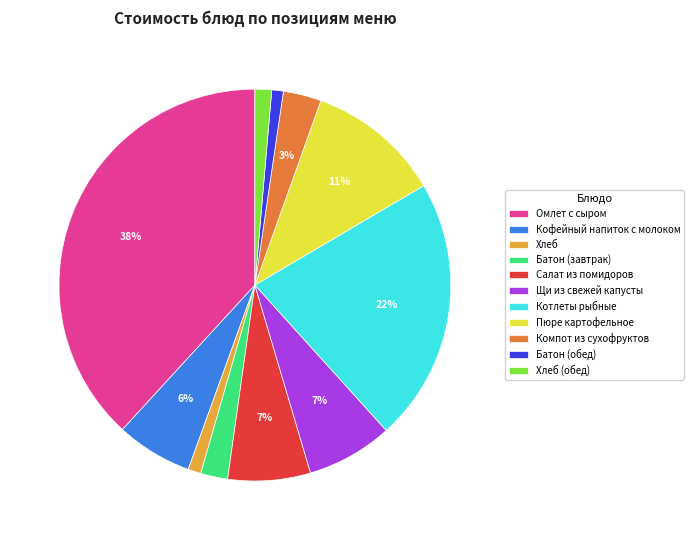

Which category has the biggest portion of the pie?

Омлет с сыром